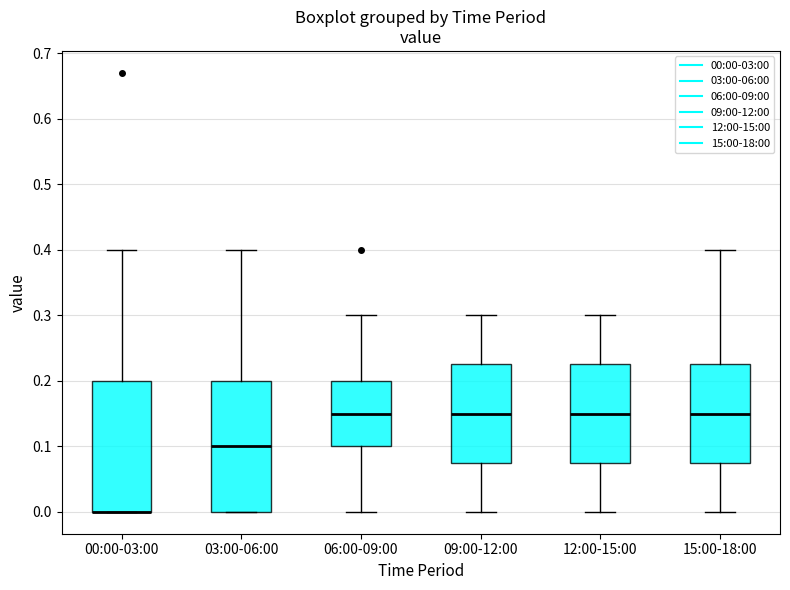

Reading left to right, transcribe this box plot: for each box, give where its median line is, the range the box spans, and where its two whiskers end, as read against the y-axis. The values are not printed on the chart, so give them approximately, as read against the axis.

00:00-03:00: median 0.00 (drawn on the box's lower edge), box 0.00 to 0.20, whiskers 0.00 to 0.40
03:00-06:00: median 0.10, box 0.00 to 0.20, whiskers 0.00 to 0.40
06:00-09:00: median 0.15, box 0.10 to 0.20, whiskers 0.00 to 0.30
09:00-12:00: median 0.15, box 0.08 to 0.23, whiskers 0.00 to 0.30
12:00-15:00: median 0.15, box 0.08 to 0.23, whiskers 0.00 to 0.30
15:00-18:00: median 0.15, box 0.08 to 0.23, whiskers 0.00 to 0.40